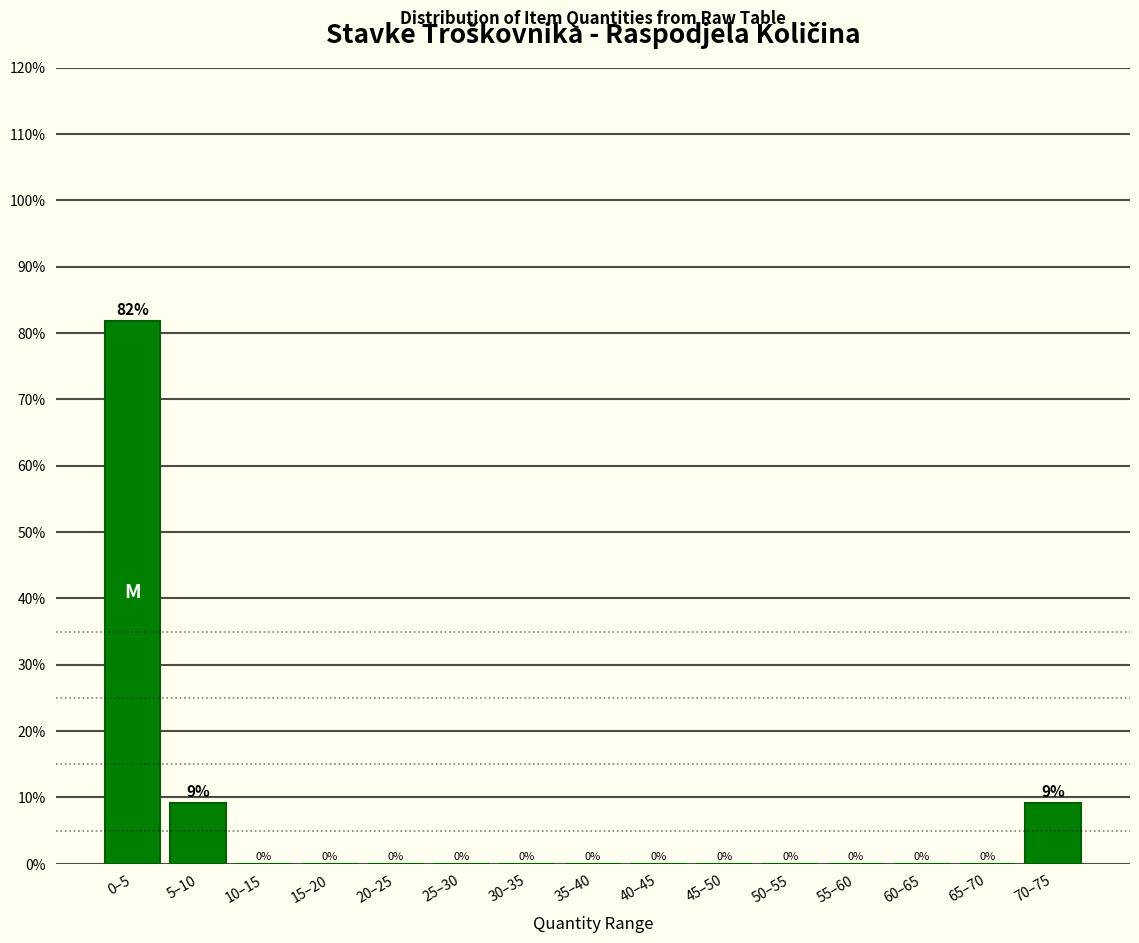

Which has a higher value, 25–30 or 5–10?

5–10